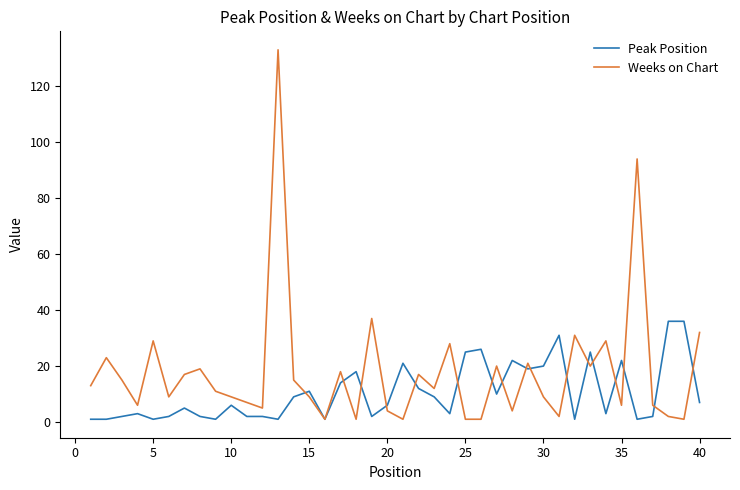

Which series has the largest range (max minus min)?

Weeks on Chart